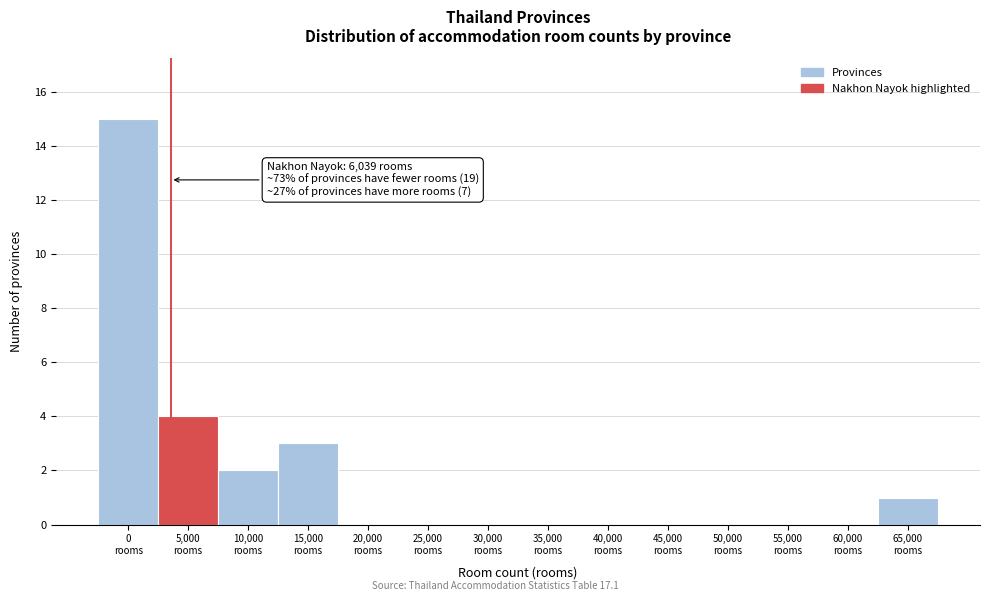

What is the maximum value shown in the chart?

15